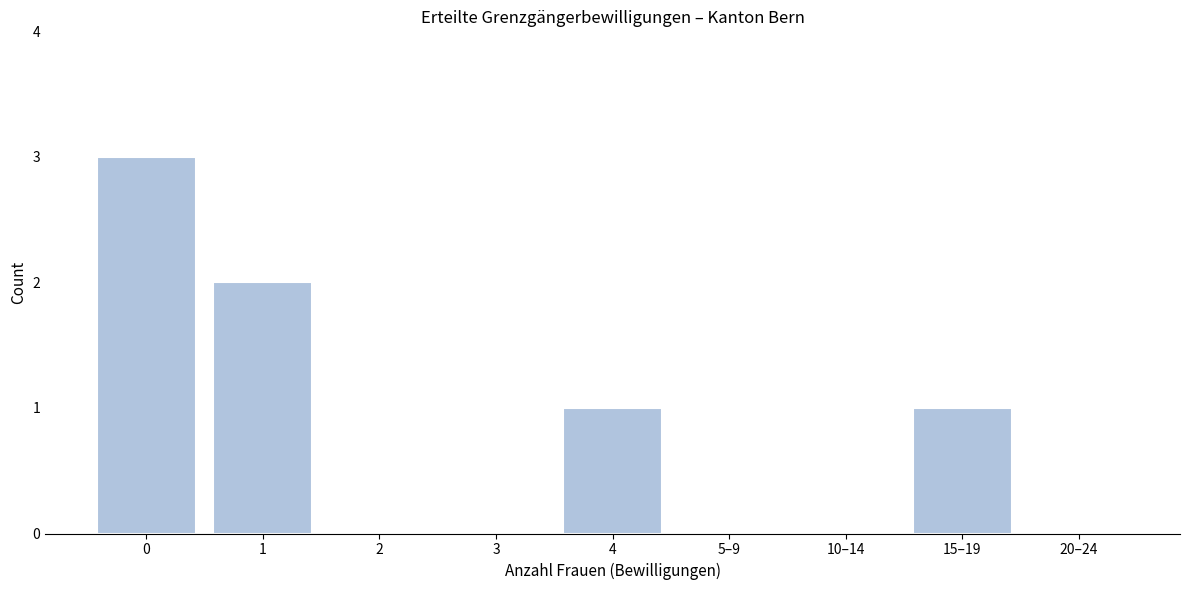

Reading left to right, what are all the values shown in this chart?

0=3	1=2	2=0	3=0	4=1	5–9=0	10–14=0	15–19=1	20–24=0